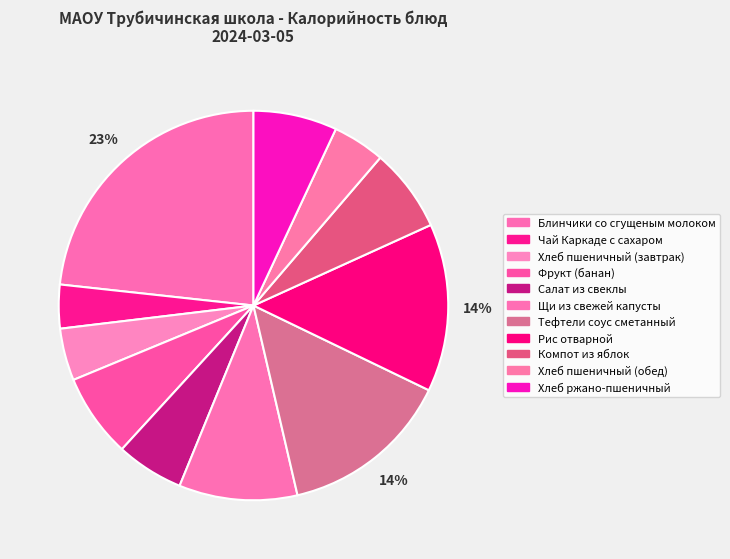

Is it true that Блинчики со сгущеным молоком is 15% of the pie?

False